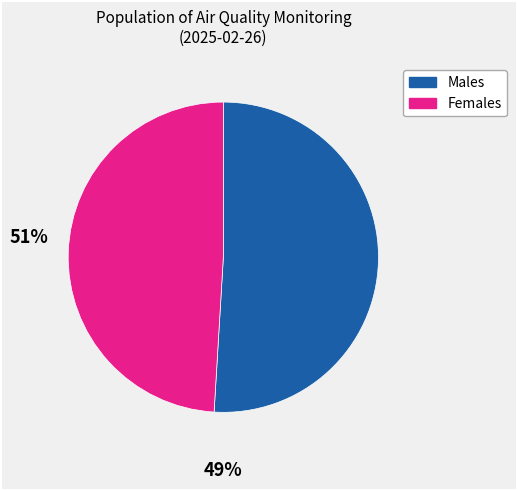

How many slices are in this pie chart?

2